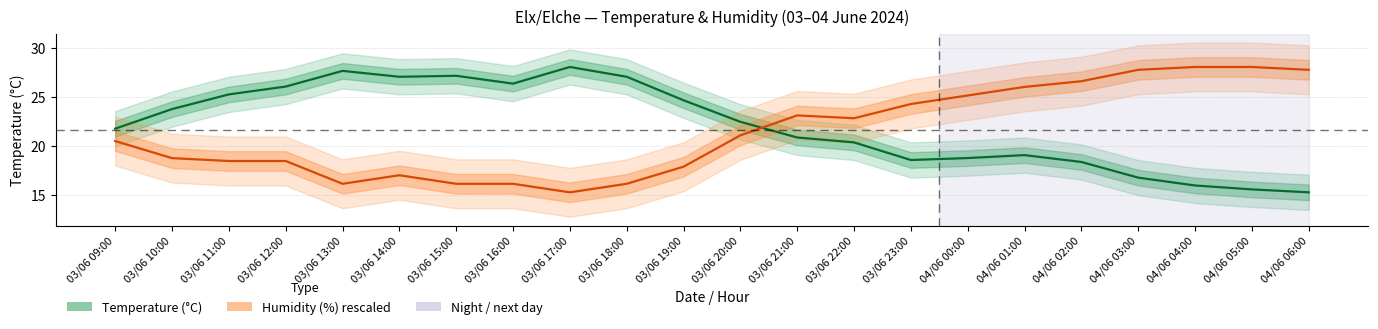

What is the difference between the second highest and minimum values in the Humidity (%) – rescaled series?

12.8